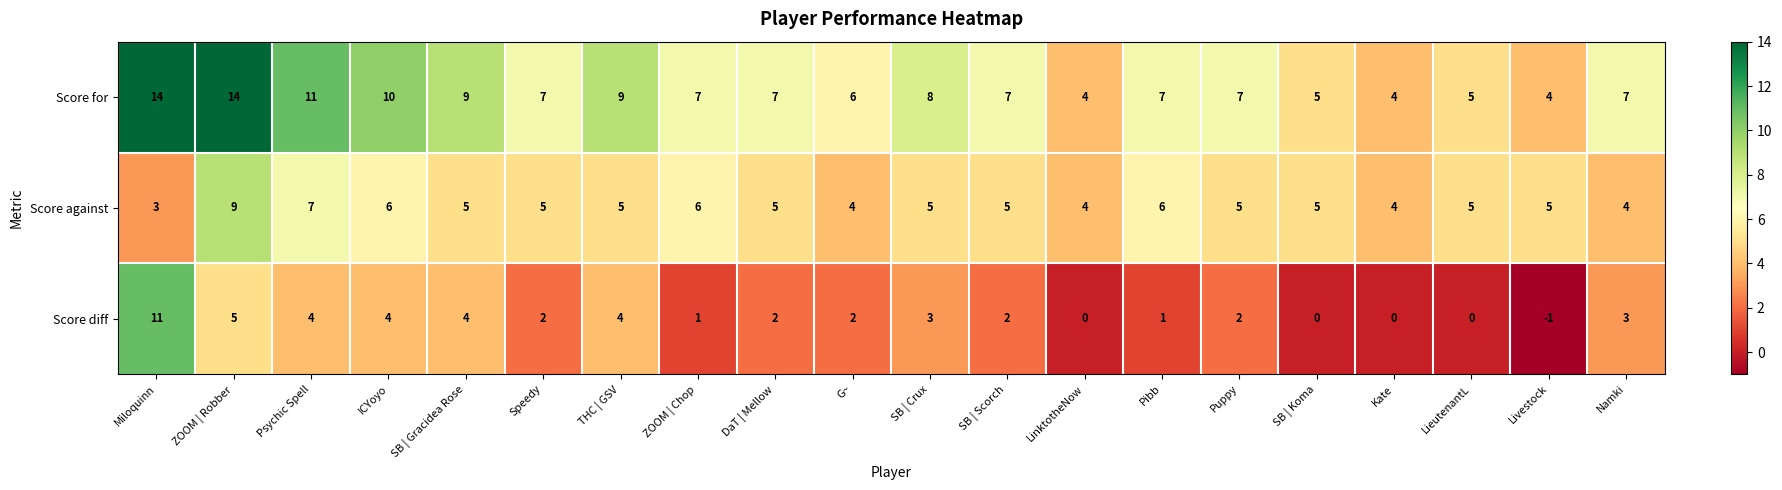

What is the spread (max minus min) of values at Psychic Spell?

7